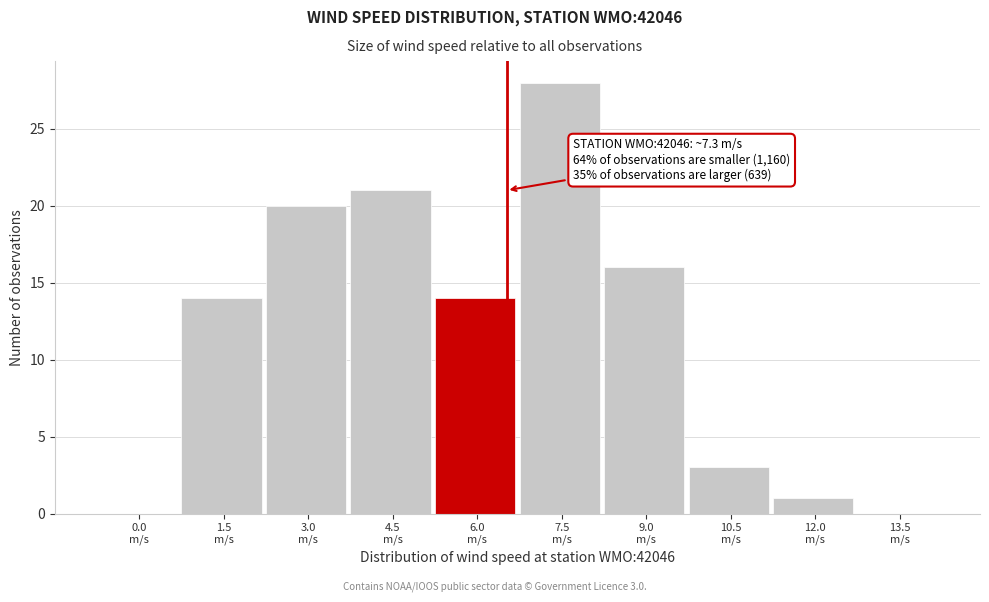

What is the sum of all values?

117